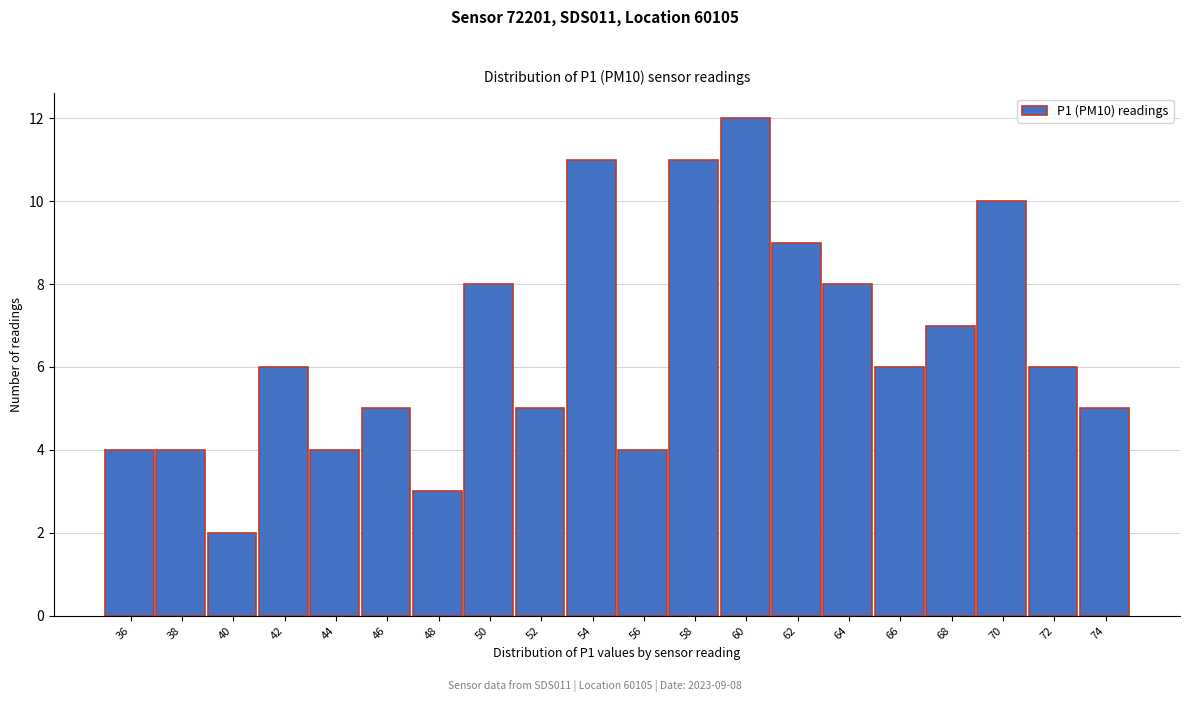

Reading left to right, transcribe all the data shown in this chart.

4	4	2	6	4	5	3	8	5	11	4	11	12	9	8	6	7	10	6	5